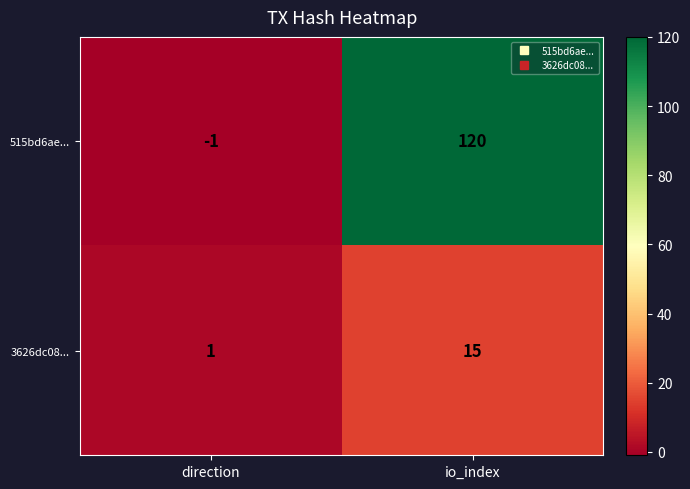

What is the total value across all series at io_index?

135